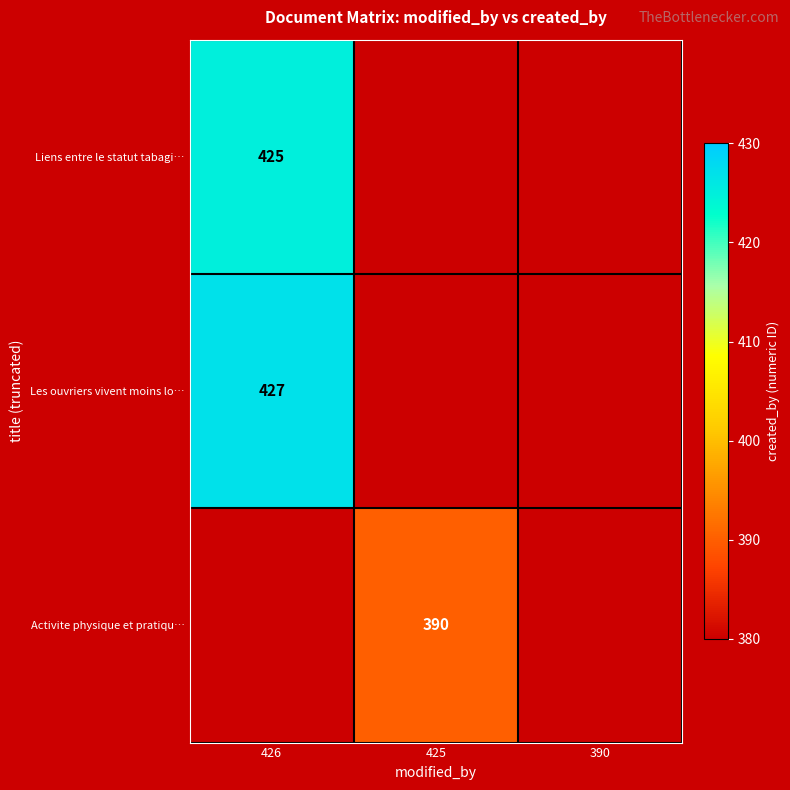

The value of Activite physique et pratiqu… at 425 is 130. True or false?

False